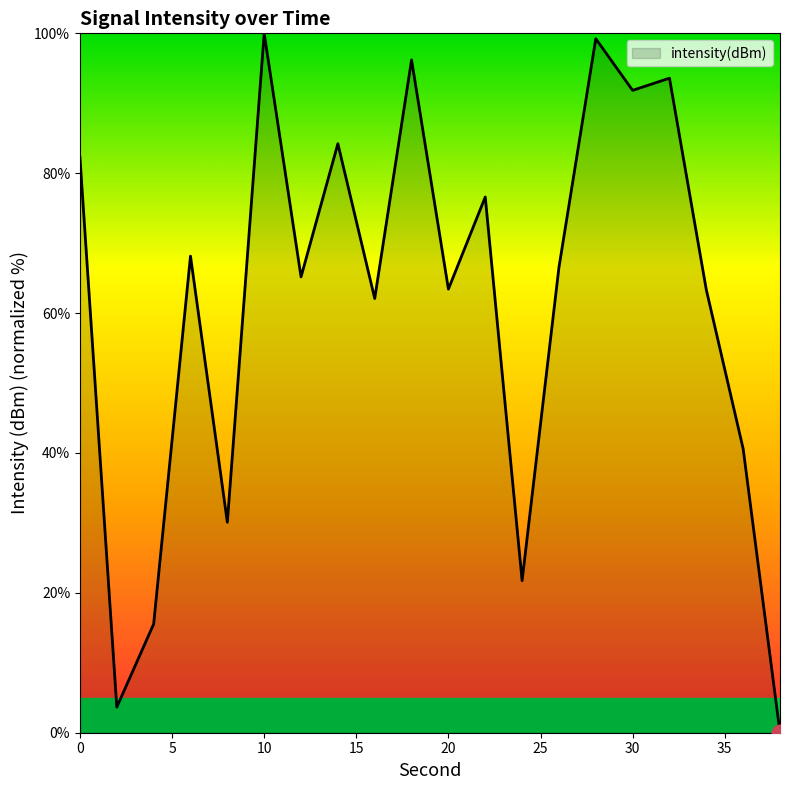

What is the difference between the maximum and minimum values?

100.0